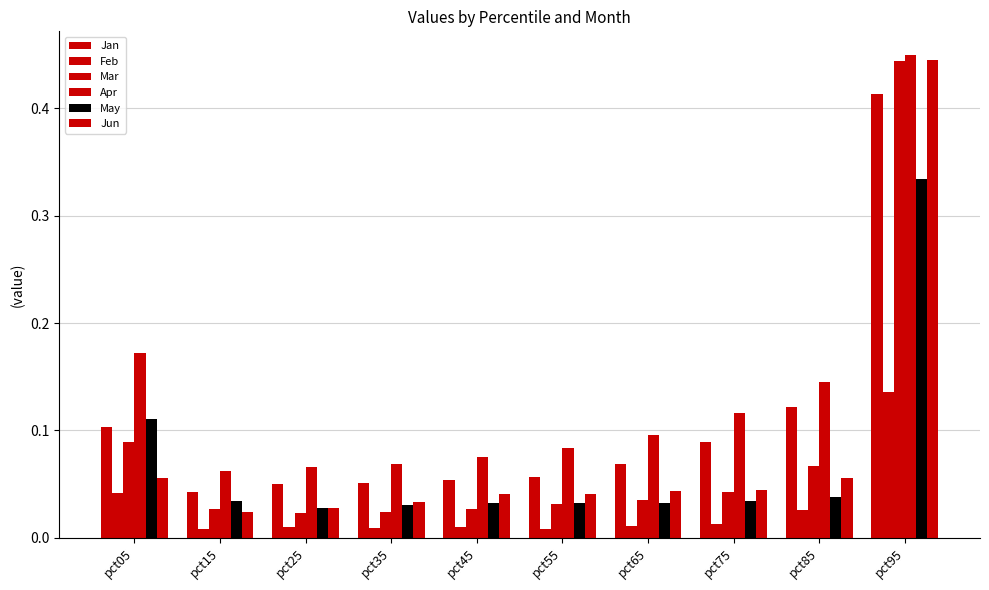

Between pct75 and pct85, which series saw the biggest shift?

Jan